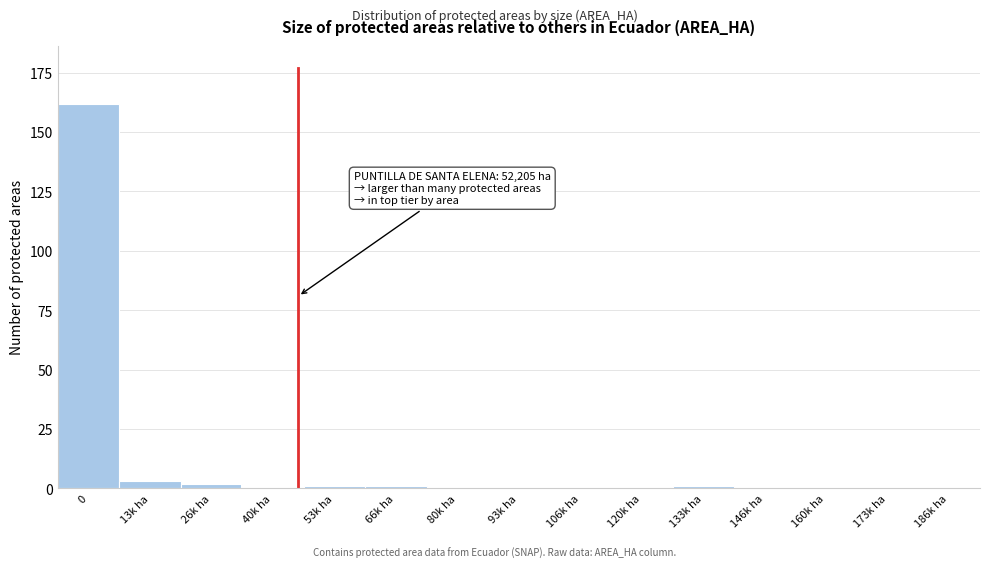

Reading left to right, list all the values displayed in this chart.

0=162	13k ha=3	26k ha=2	40k ha=1	53k ha=1	66k ha=1	80k ha=0	93k ha=0	106k ha=0	120k ha=0	133k ha=1	146k ha=0	160k ha=0	173k ha=0	186k ha=0